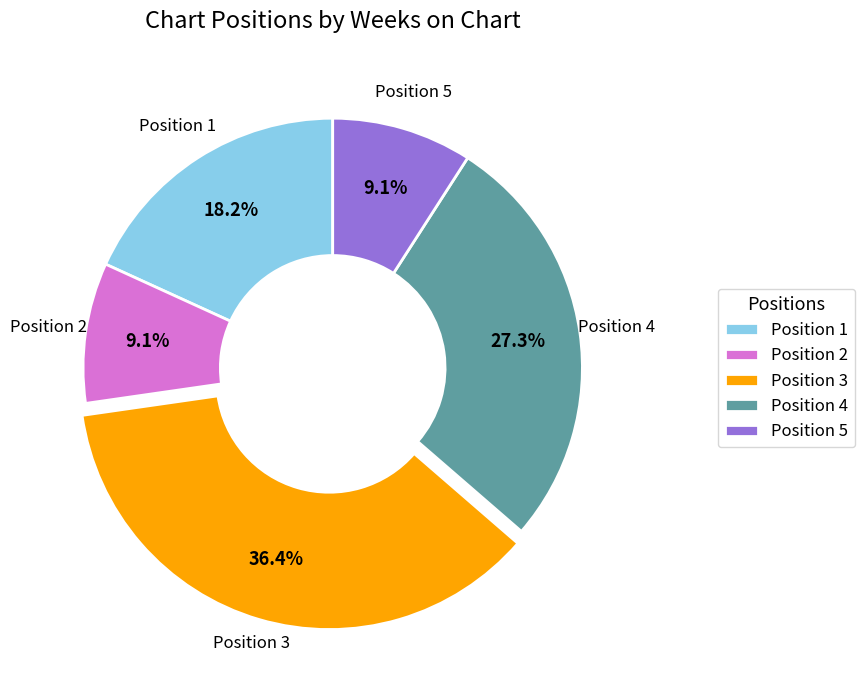

How many slices are in this pie chart?

5